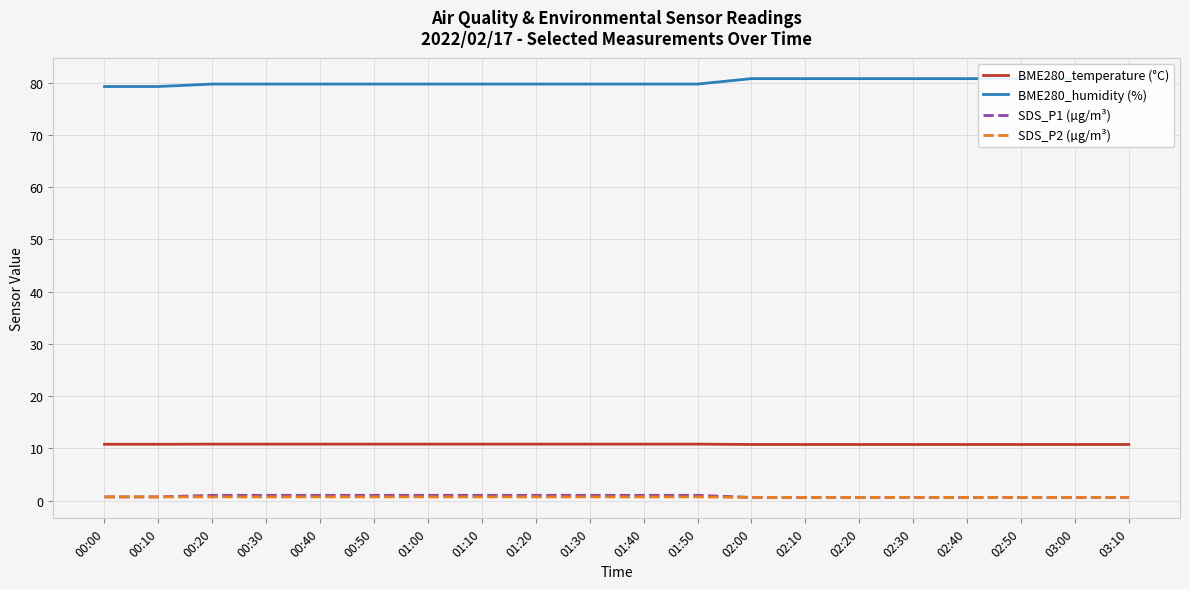

Reading left to right, extract all data points from this chart.

BME280_temperature (°C): 10.8	10.8	10.8	10.8	10.8	10.8	10.8	10.8	10.8	10.8	10.8	10.8	10.7	10.7	10.7	10.7	10.7	10.7	10.7	10.7
BME280_humidity (%): 79.3	79.3	79.7	79.7	79.7	79.7	79.7	79.7	79.7	79.7	79.7	79.7	80.8	80.8	80.8	80.8	80.8	80.8	80.8	80.8
SDS_P1 (µg/m³): 0.7	0.7	1.0	1.0	1.0	1.0	1.0	1.0	1.0	1.0	1.0	1.0	0.6	0.6	0.6	0.6	0.6	0.6	0.6	0.6
SDS_P2 (µg/m³): 0.7	0.7	0.7	0.7	0.7	0.7	0.7	0.7	0.7	0.7	0.7	0.7	0.6	0.6	0.6	0.6	0.6	0.6	0.6	0.6